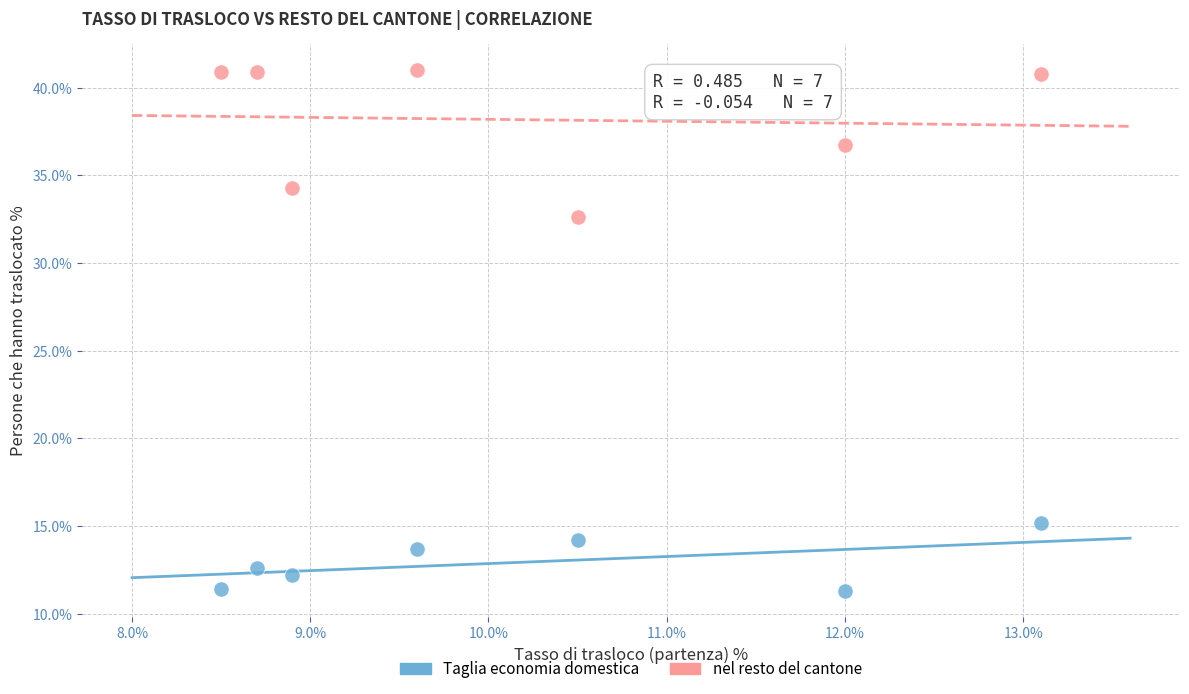

Which series reaches the maximum Y coordinate?

nel resto del cantone